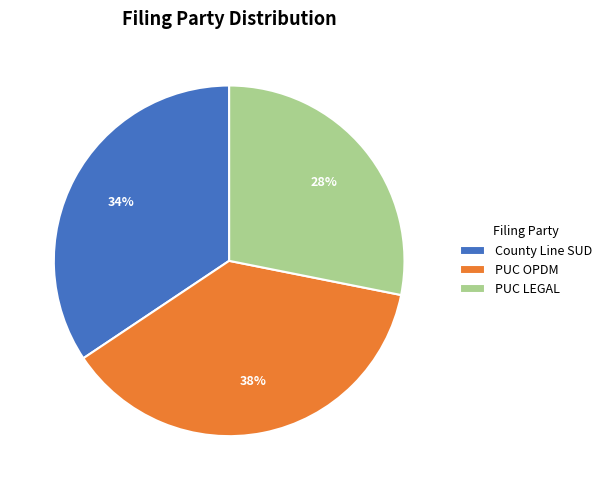

To the nearest percent, what is the combined percentage of PUC OPDM and PUC LEGAL?

66%